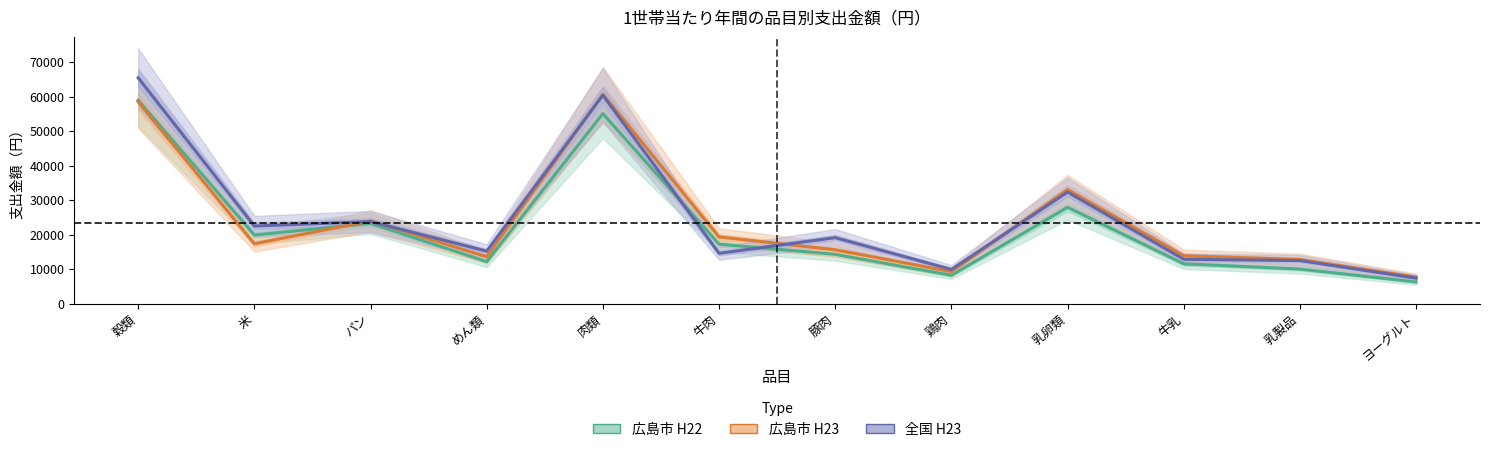

Which has a higher value, 乳製品 or 牛乳?

牛乳